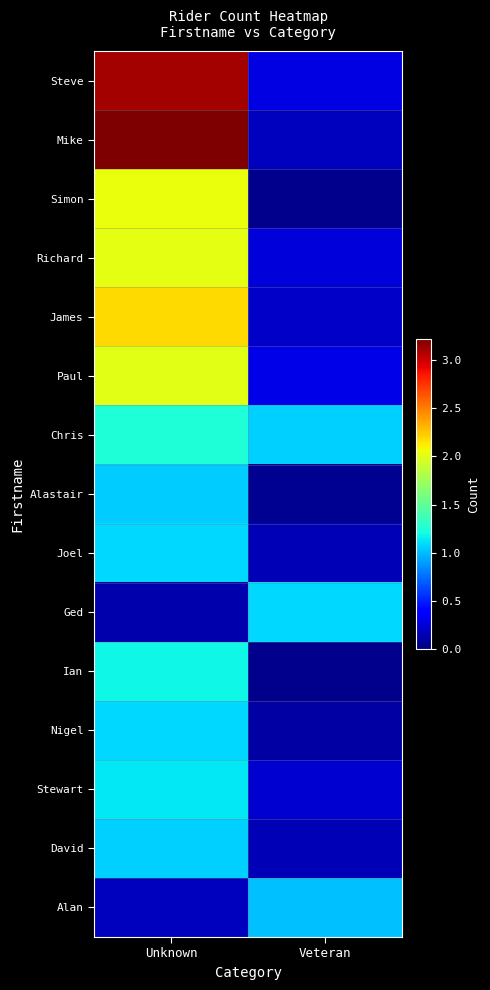

Reading left to right, what are all the values shown in this chart?

Steve: Unknown=3.1	Veteran=0.3
Mike: Unknown=3.2	Veteran=0.2
Simon: Unknown=2.0	Veteran=0.0
Richard: Unknown=2.0	Veteran=0.3
James: Unknown=2.2	Veteran=0.2
Paul: Unknown=2.0	Veteran=0.3
Chris: Unknown=1.2	Veteran=1.1
Alastair: Unknown=1.1	Veteran=0.1
Joel: Unknown=1.1	Veteran=0.2
Ged: Unknown=0.1	Veteran=1.1
Ian: Unknown=1.2	Veteran=0.0
Nigel: Unknown=1.1	Veteran=0.1
Stewart: Unknown=1.1	Veteran=0.2
David: Unknown=1.1	Veteran=0.2
Alan: Unknown=0.2	Veteran=1.0